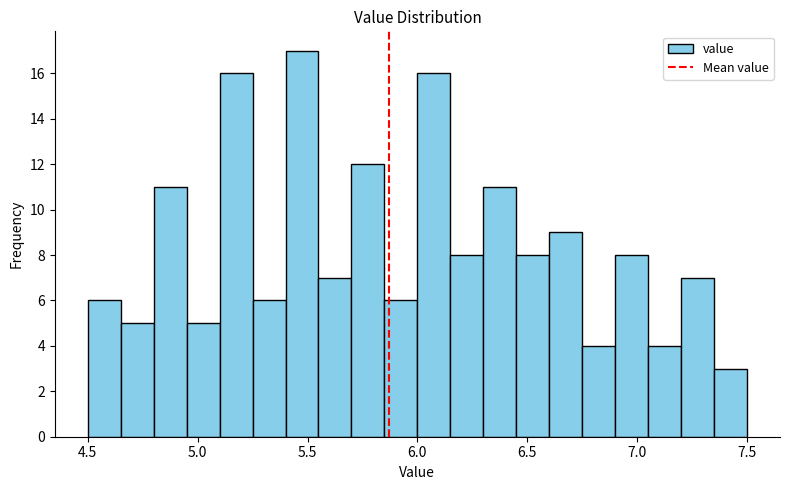

Around what value on the x-axis is the tallest bar? Give the approximate position of its centre, as read against the axis.

5.50